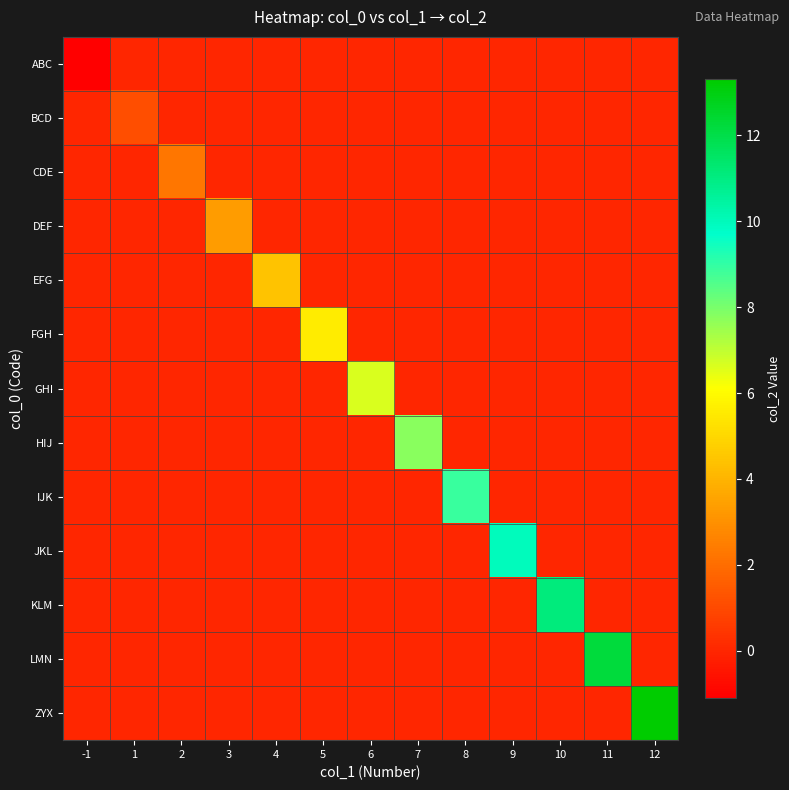

At how many categories does at least one series exceed 12?

2